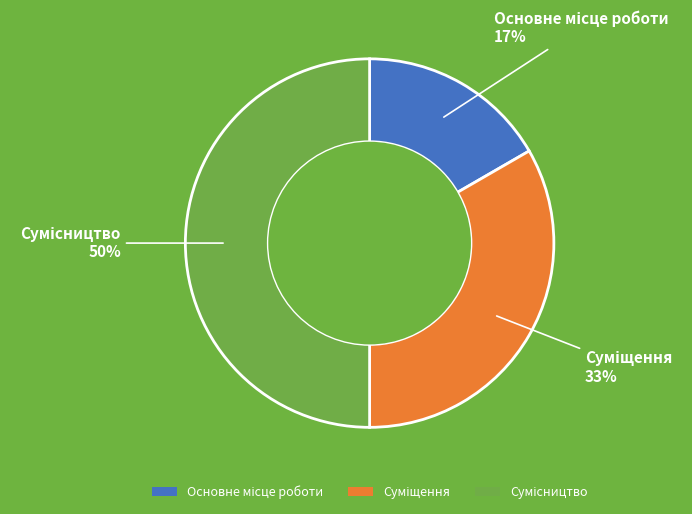

To the nearest percent, what is the average slice percentage?

33%